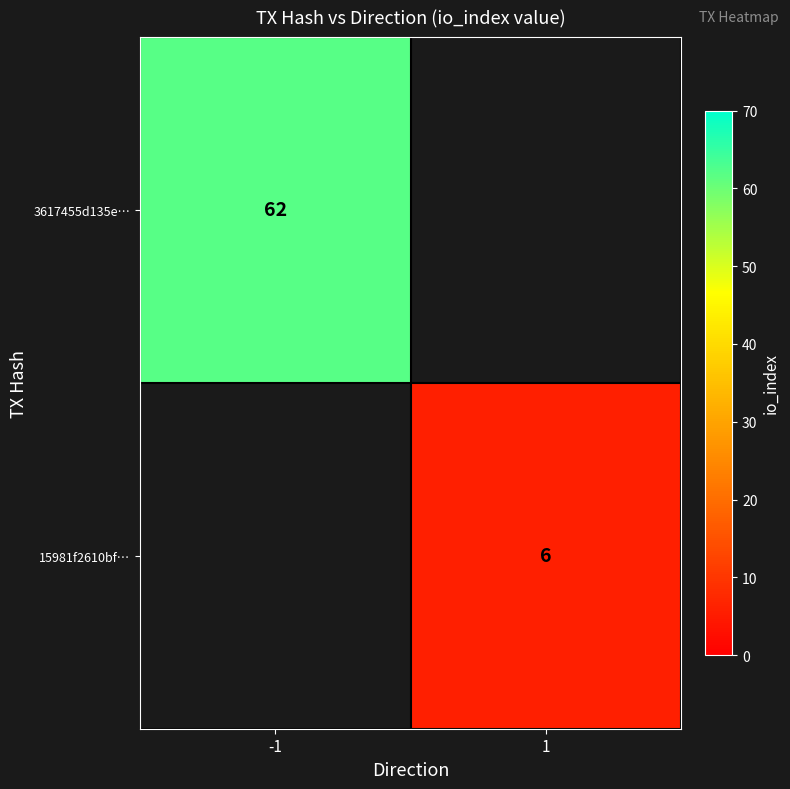

The 15981f2610bf… series shows 6 at 1. True or false?

True